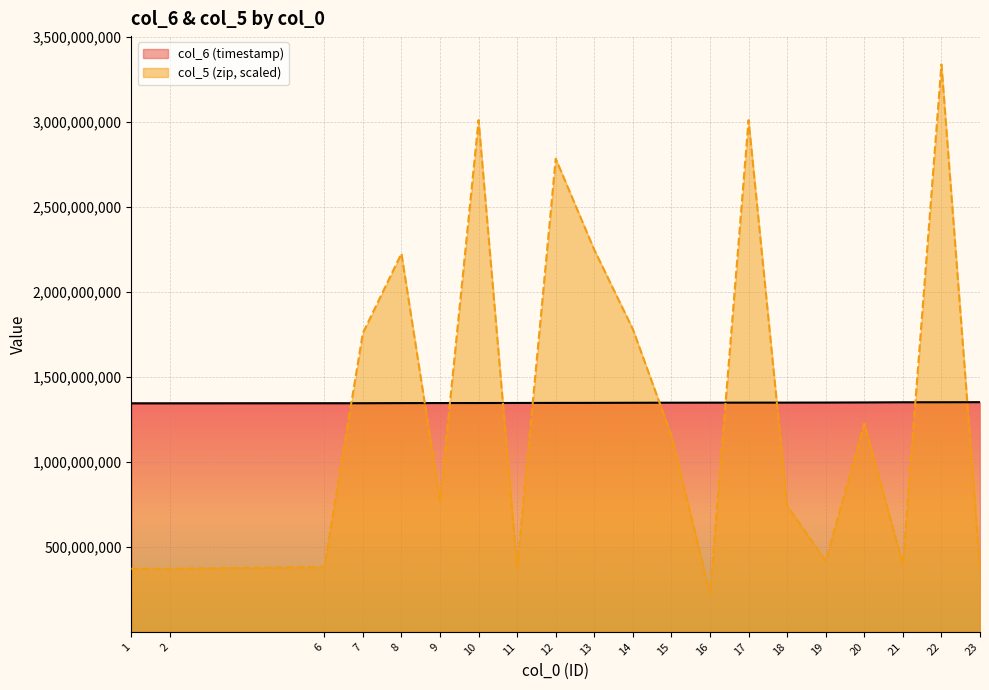

Rank the series by their average value, from highest to lowest.

col_5 (zip), col_6 (timestamp)